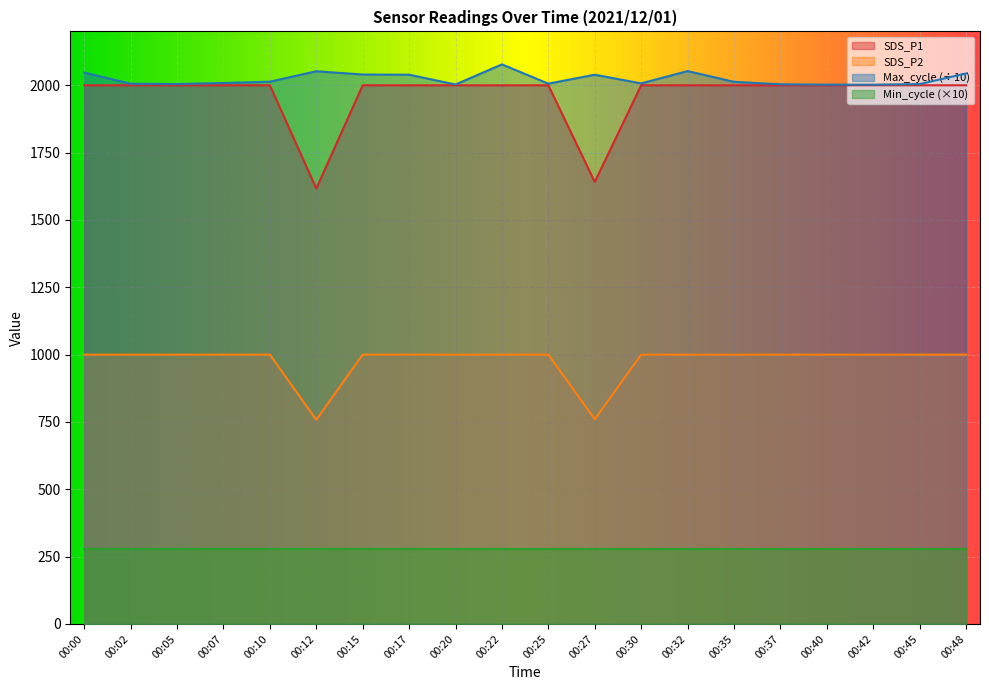

Where does the SDS_P1 series first go above 1999?

00:00